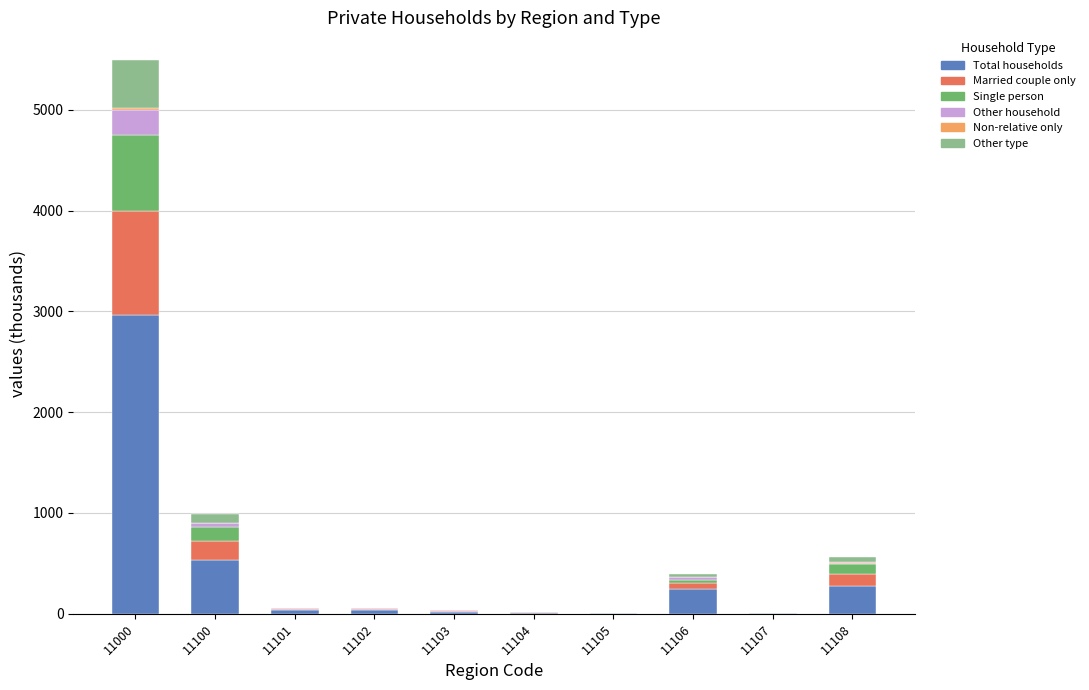

What is the highest value of the Total households series?

2967.9